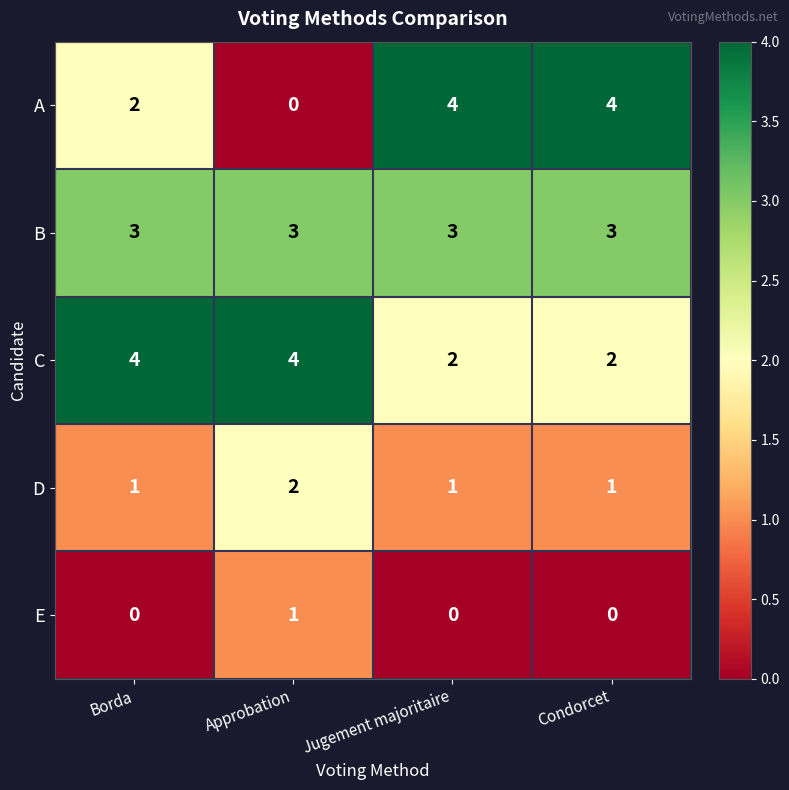

True or false: B has a value of 5 at Borda.

False